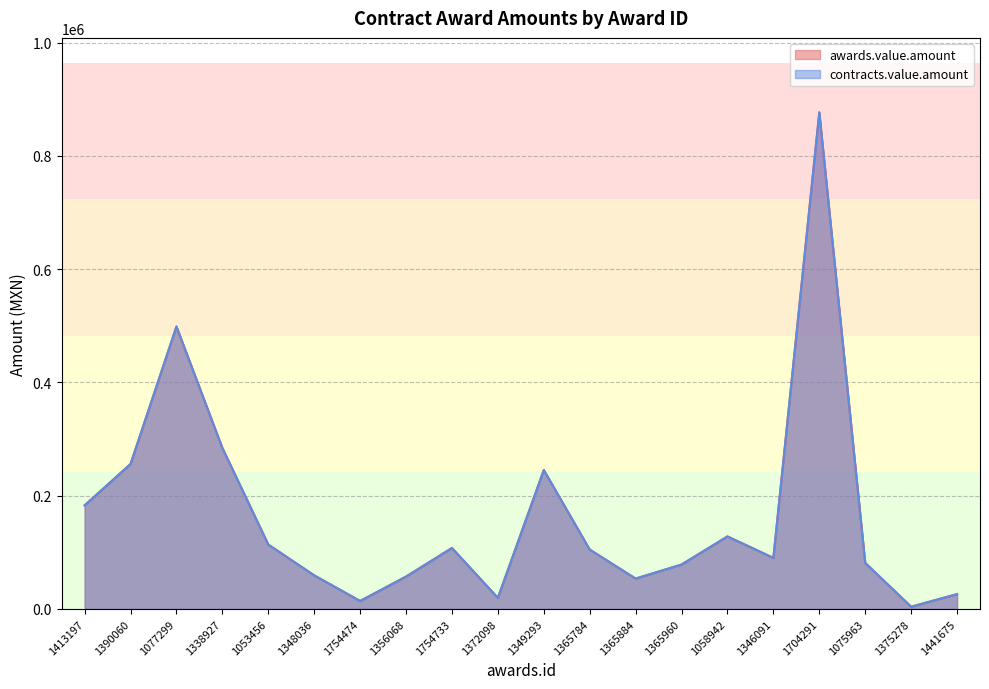

At which label does awards.value.amount reach its peak?

1704291